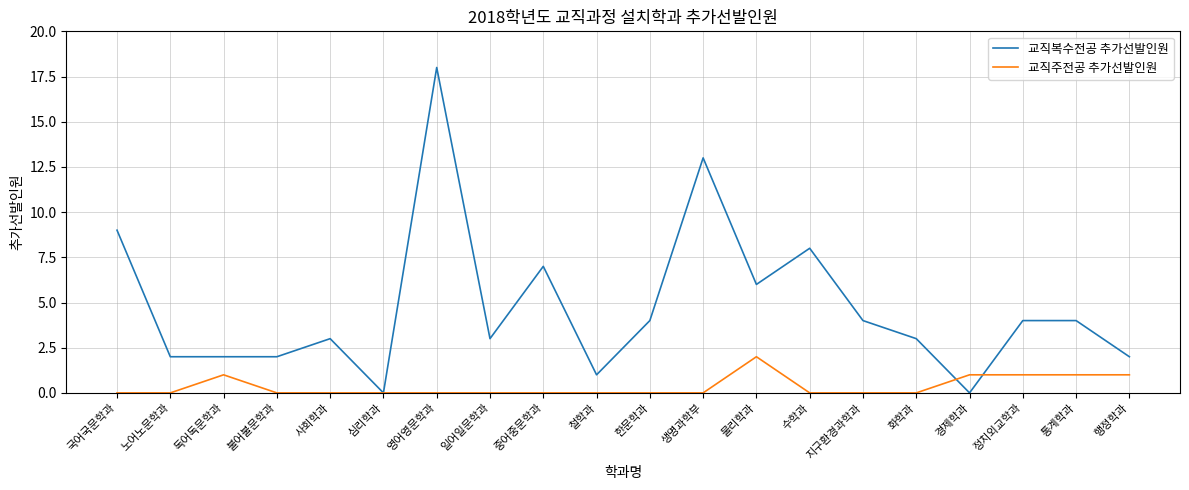

Which series has the largest total across all categories?

교직복수전공 추가선발인원